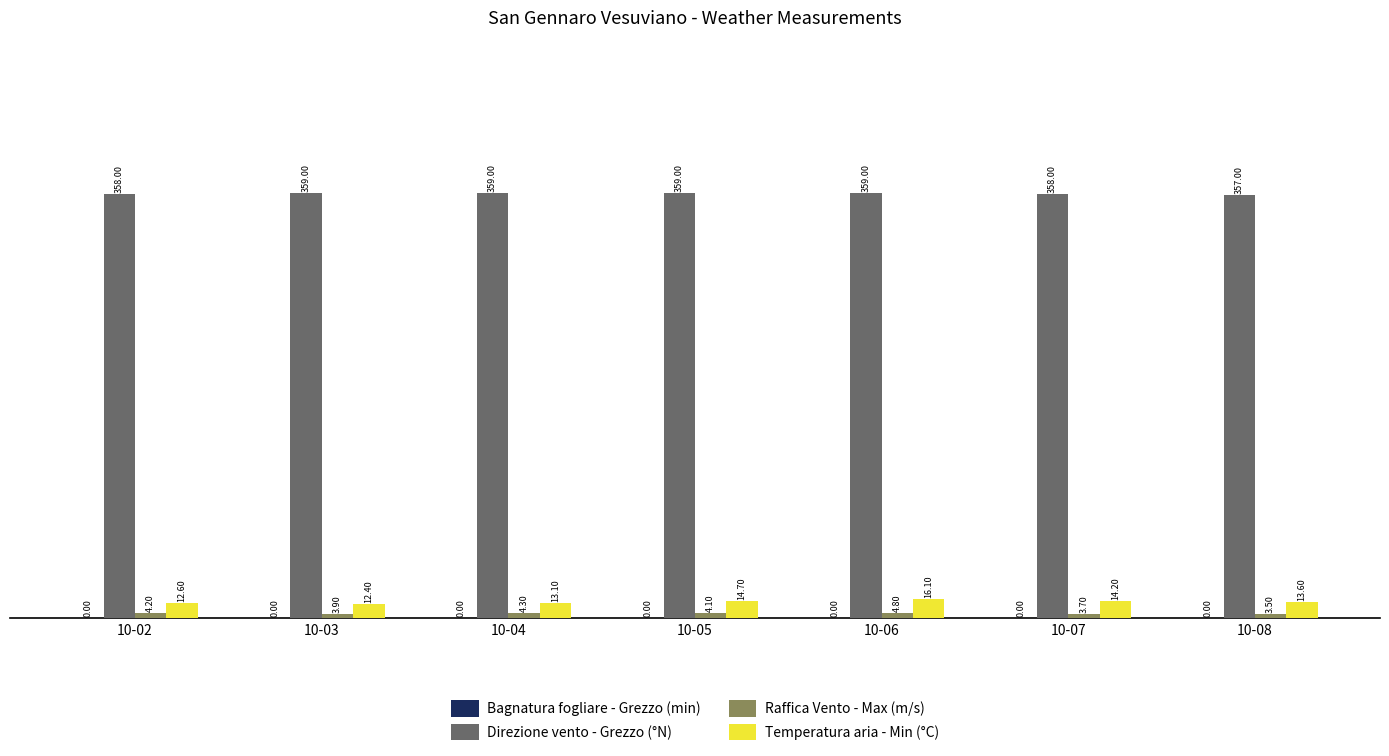

What is the greatest value displayed?

359.0